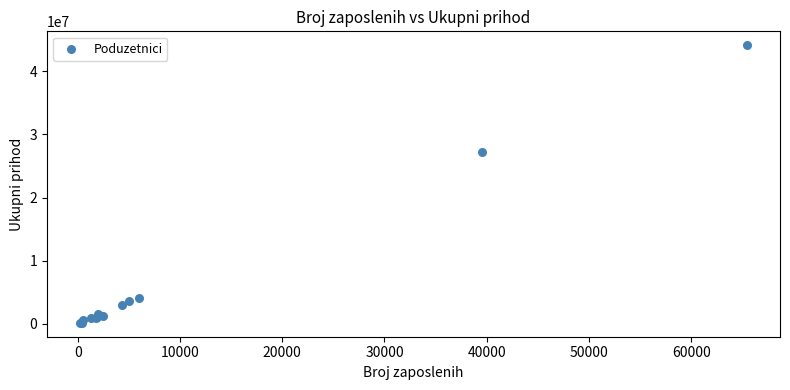

What Y value in the scatter plot is closest to 22143159?

27187766.3